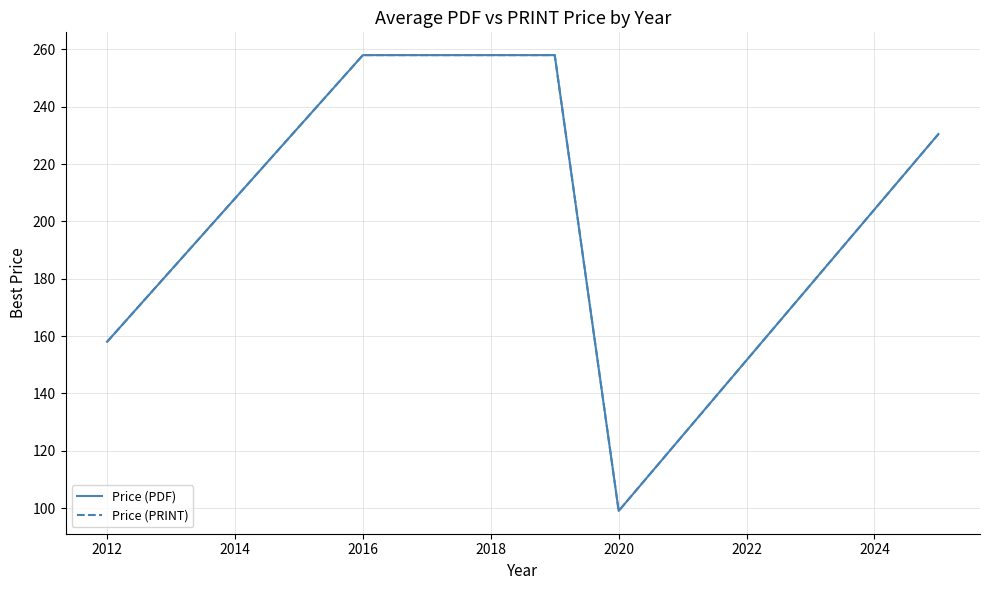

Which series has the largest total across all categories?

Price (PDF)